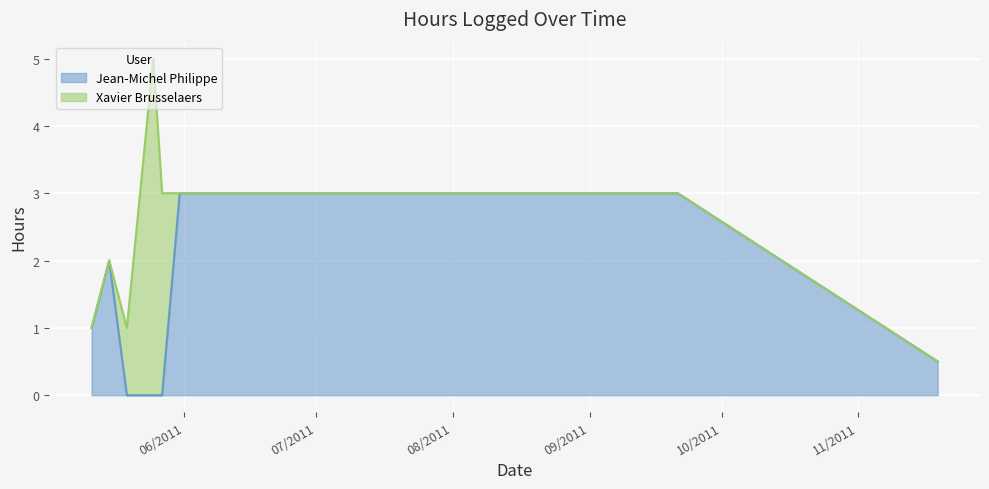

What is the difference between the maximum and minimum values in the Jean-Michel Philippe series?

3.0